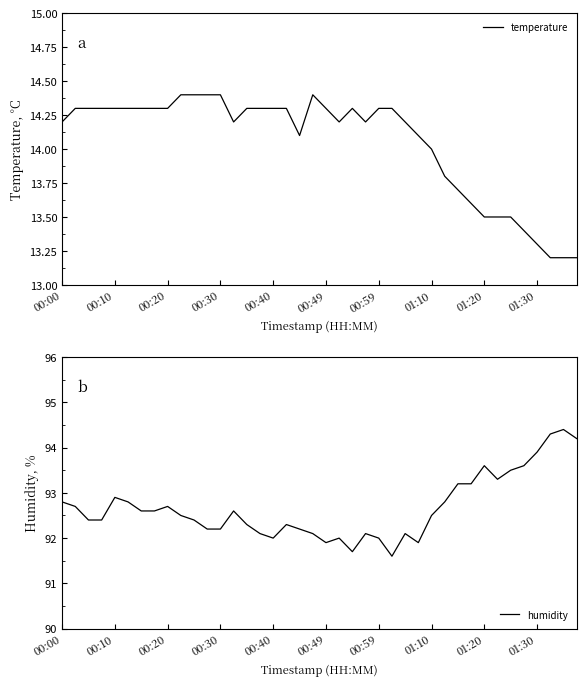

True or false: humidity has a value of 37.7 at 34.

False